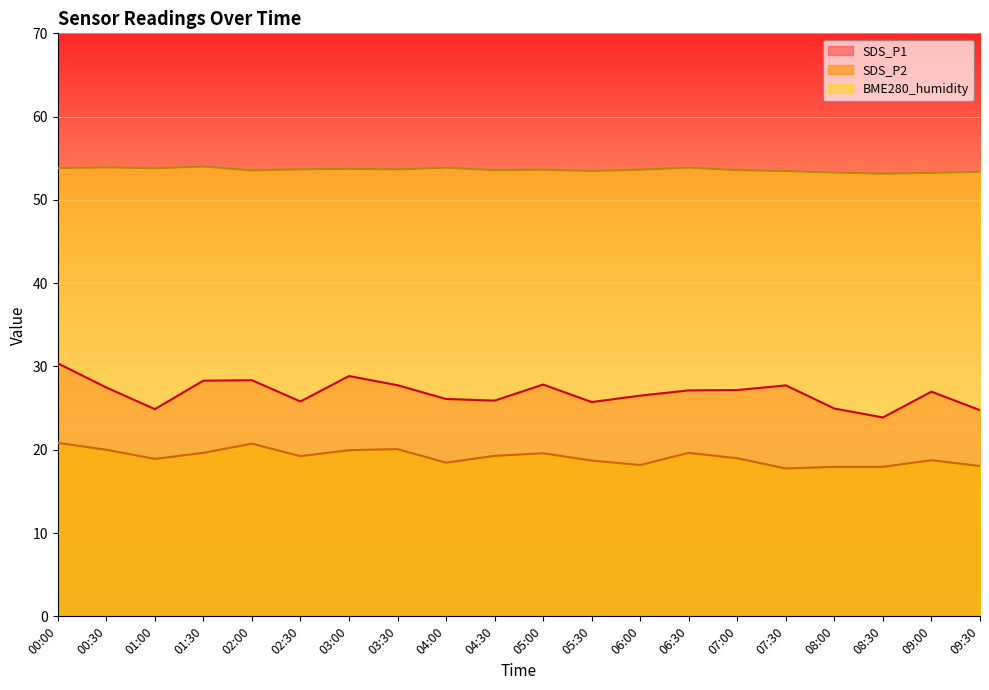

True or false: BME280_humidity and SDS_P2 cross at least once.

False